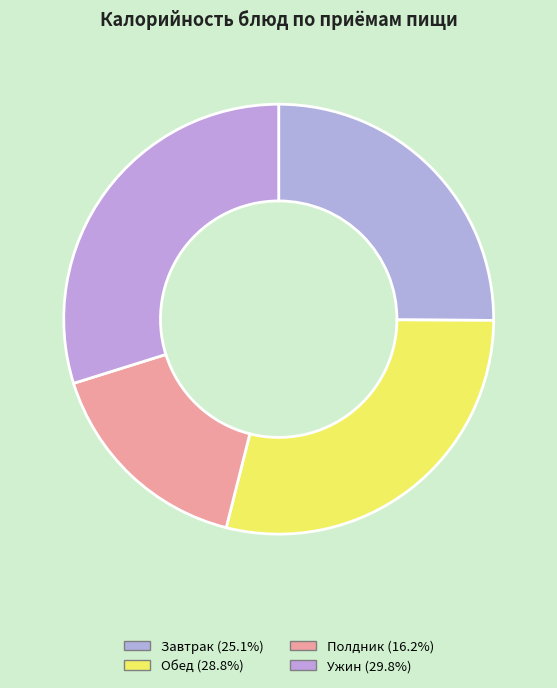

How many segments does this pie chart have?

4